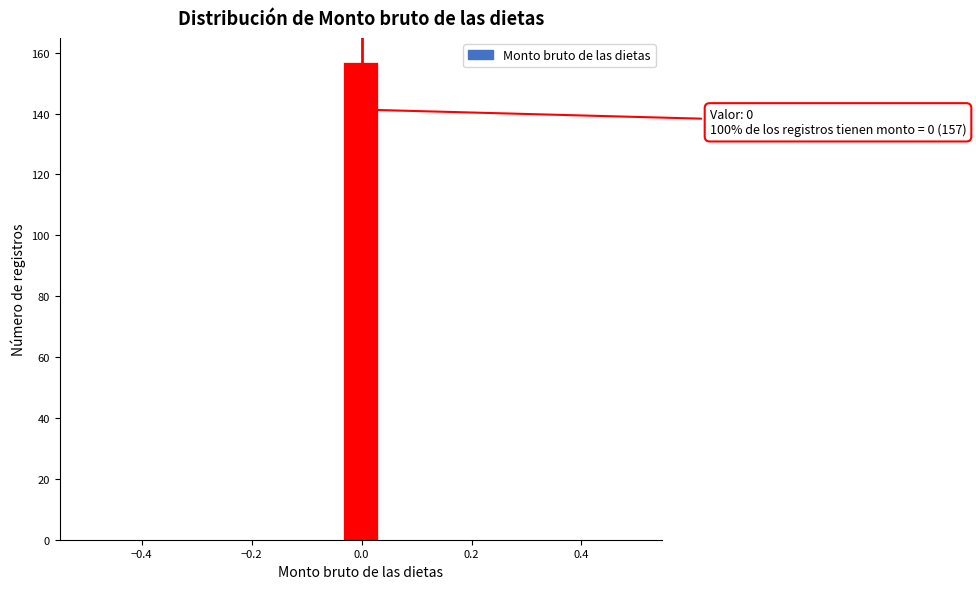

Read against the x-axis, roughly where is the centre of the tallest bar?

0.00